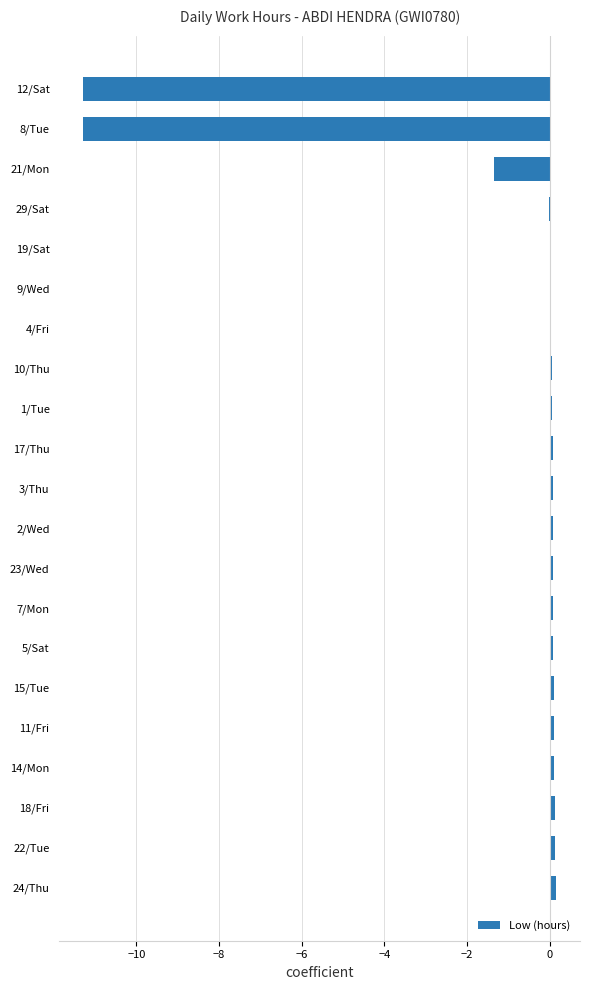

Count the number of data series in this chart.

1